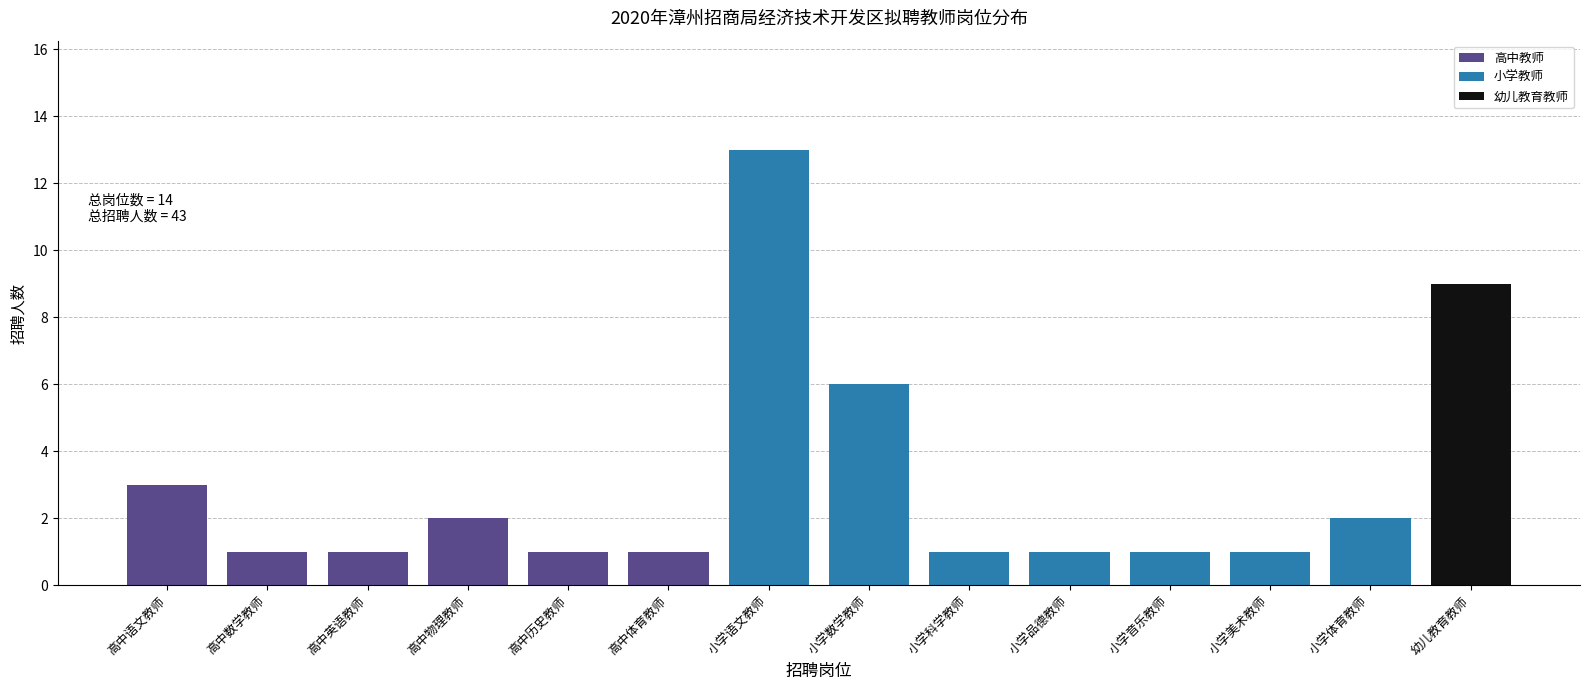

Reading right to left, list all the values displayed in this chart.

9	2	1	1	1	1	6	13	1	1	2	1	1	3